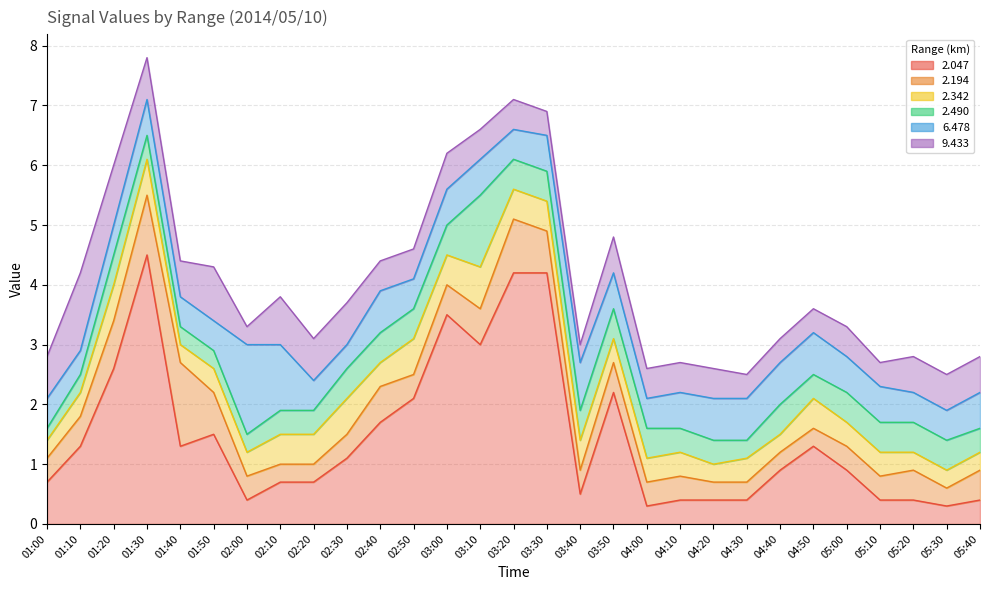

What is the approximate value of 2.047 at 03:10?

3.0